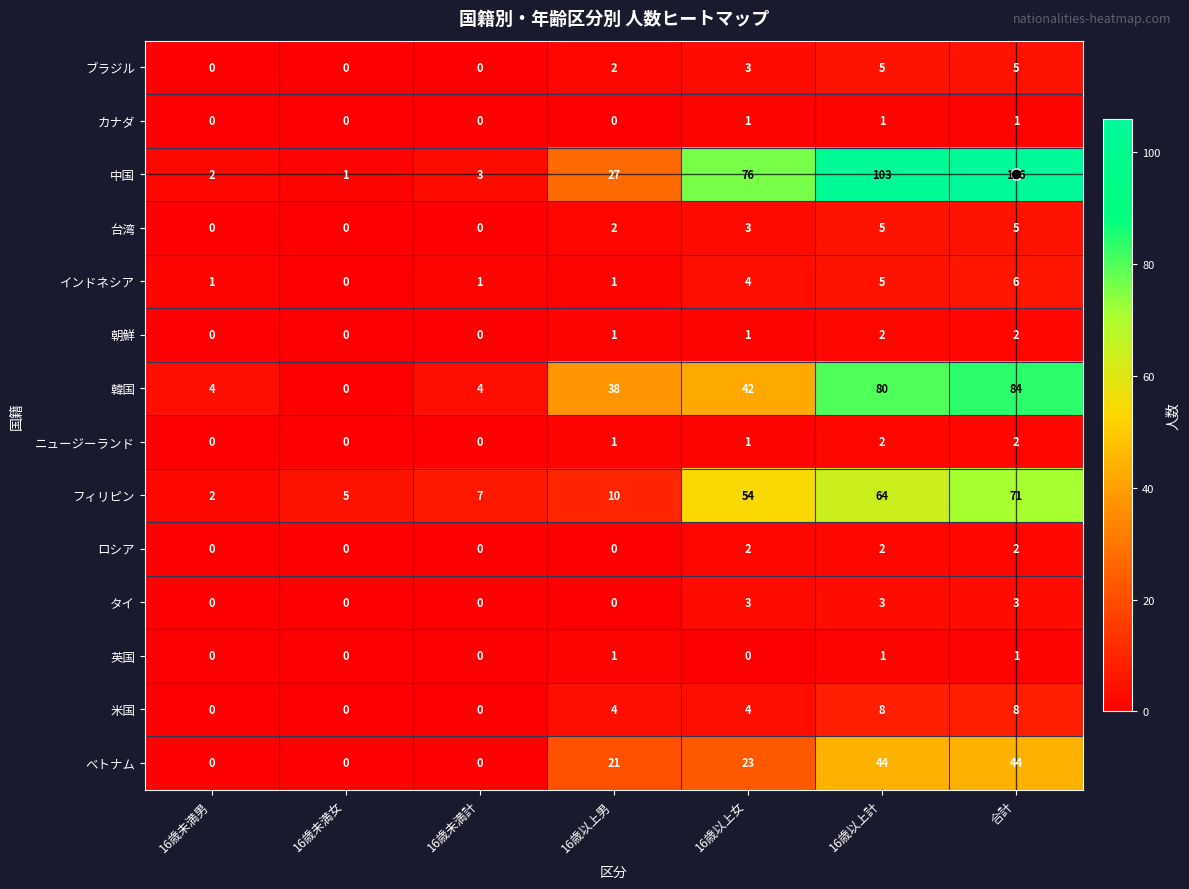

What is the sum of all カナダ values?

3